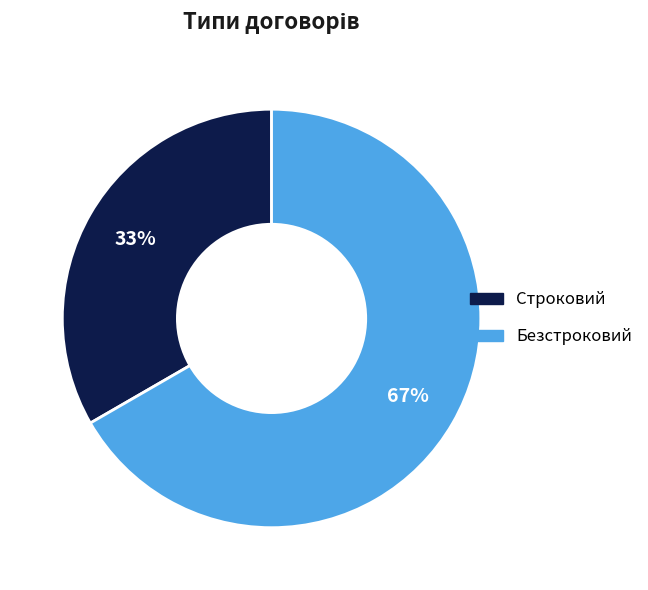

Rank the categories by value from highest to lowest.

Безстроковий, Строковий